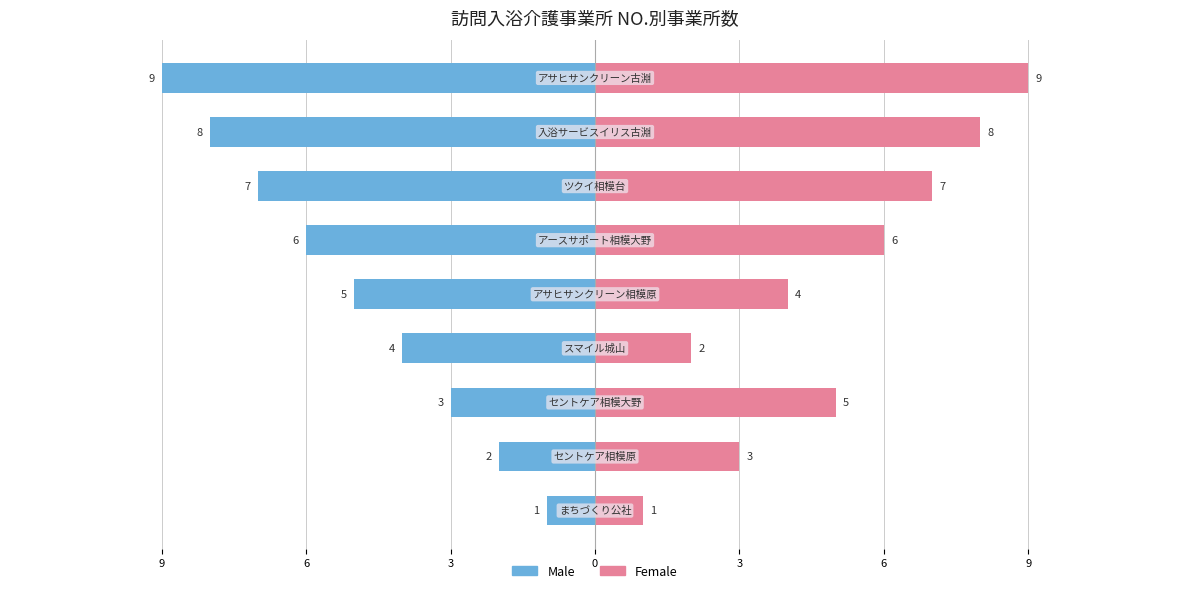

Count the Male values in the range -7 to -3.

5